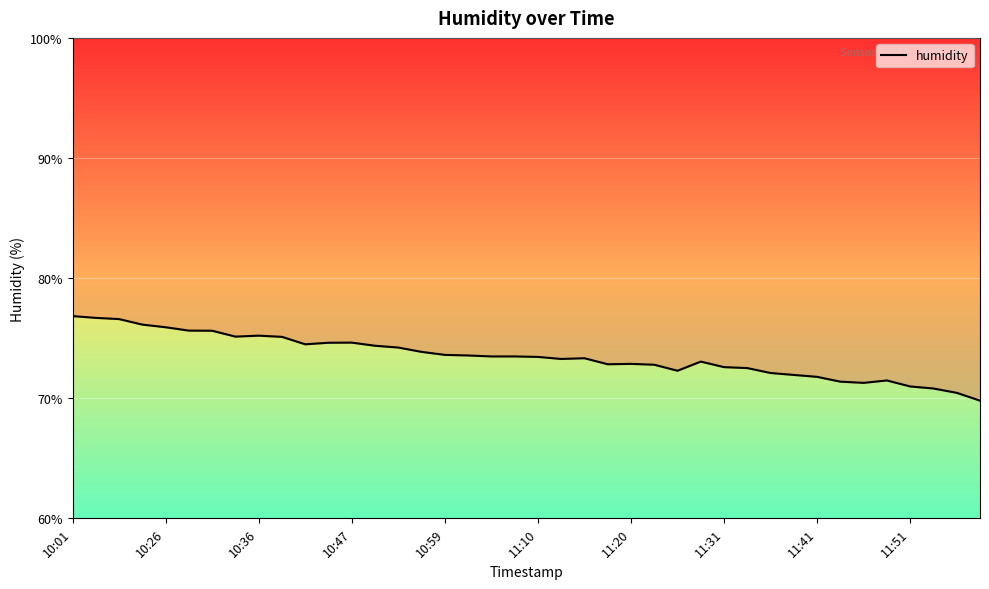

Does the chart display data point markers on the line(s)?

No